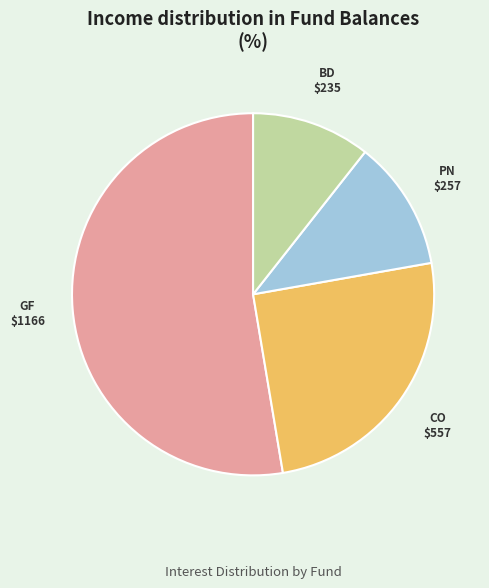

Which category has the smallest portion of the pie?

BD